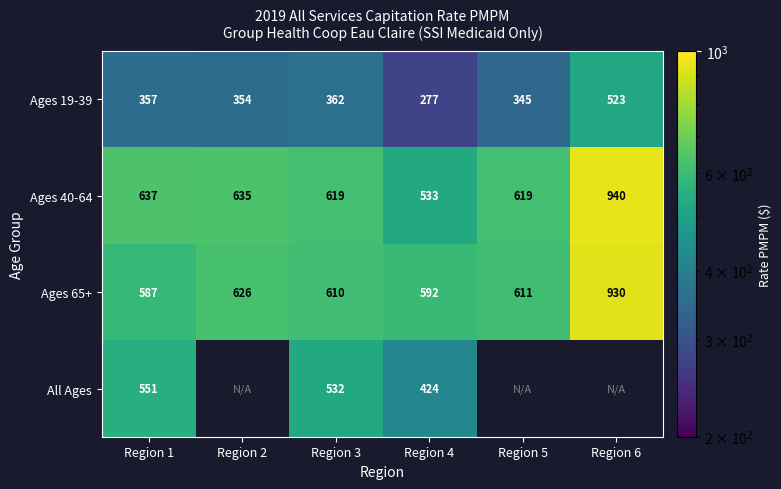

At Region 4, list the series in order from largest to smallest.

Ages 65+, Ages 40-64, All Ages, Ages 19-39